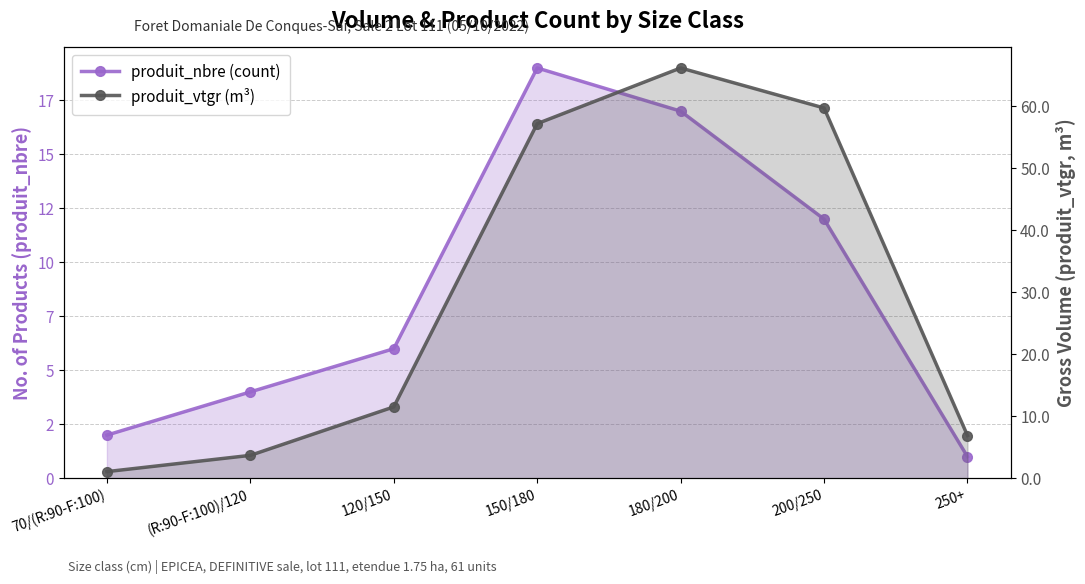

Between (R:90-F:100)/120 and 120/150, which series saw the biggest shift?

produit_vtgr